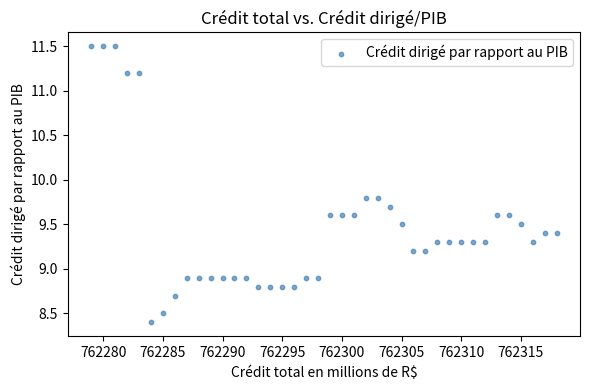

What is the range of X values (max minus min)?

39.0